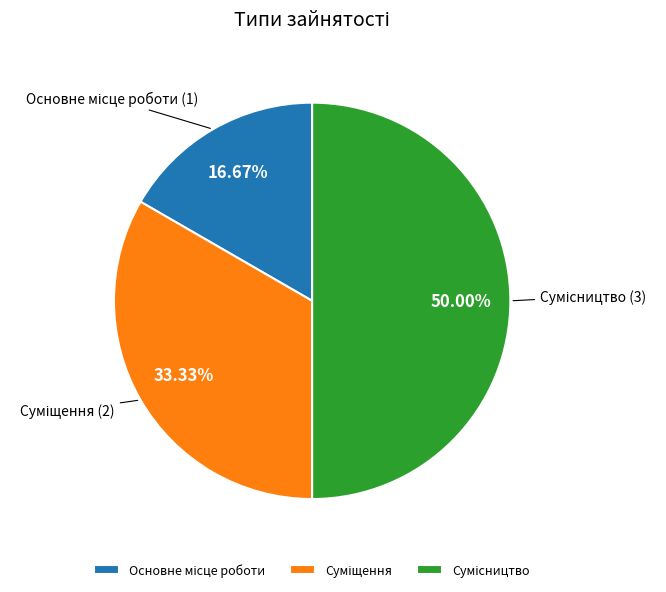

Does any single category account for the majority?

No